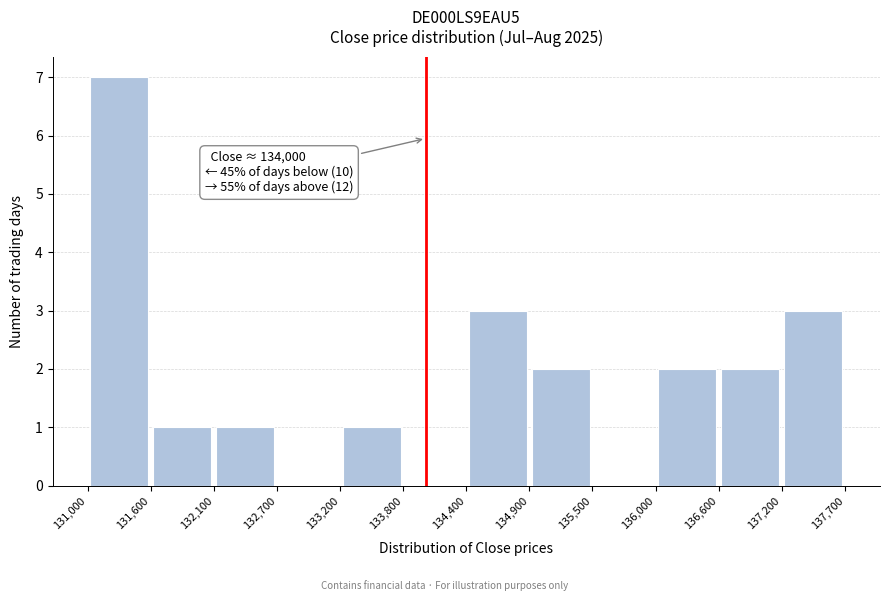

Over which range of the x-axis is the bar tallest?

131,000 to 131,600